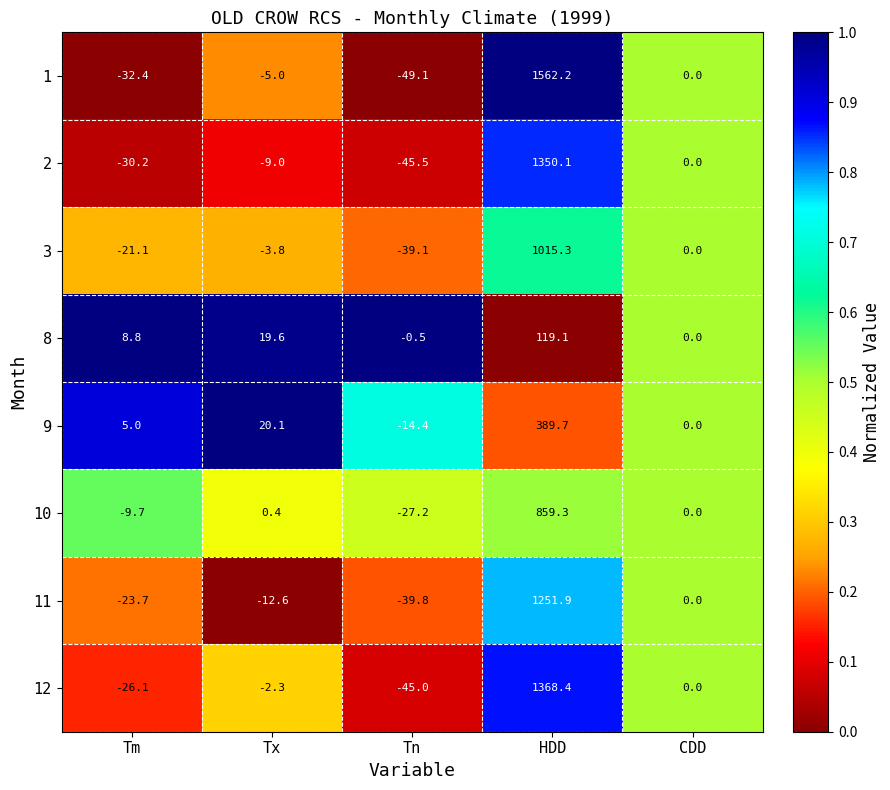

What is the smallest value displayed?

-49.1